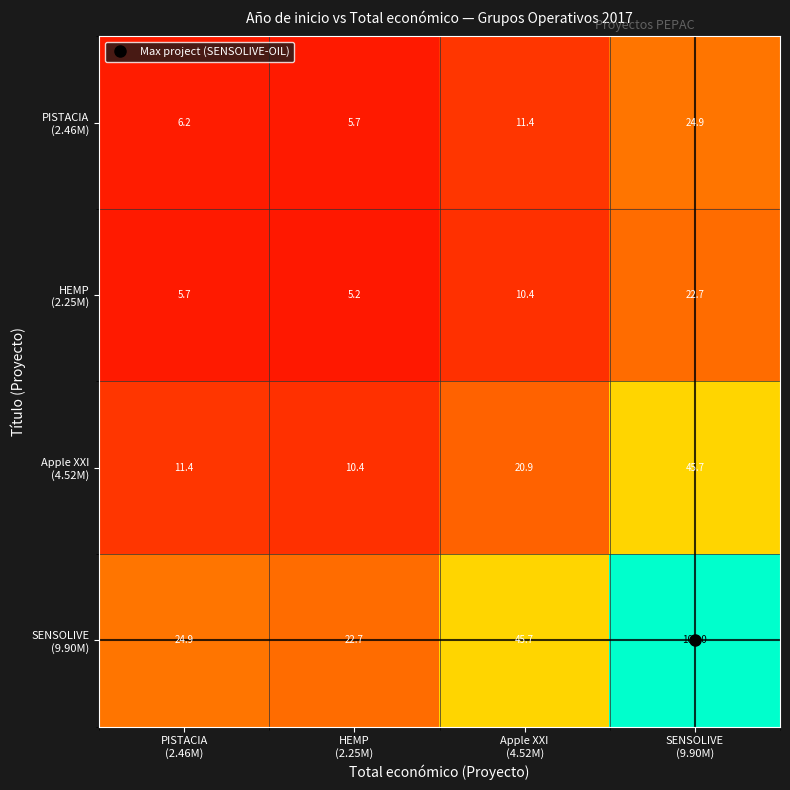

What is the minimum value shown in the chart?

5.2